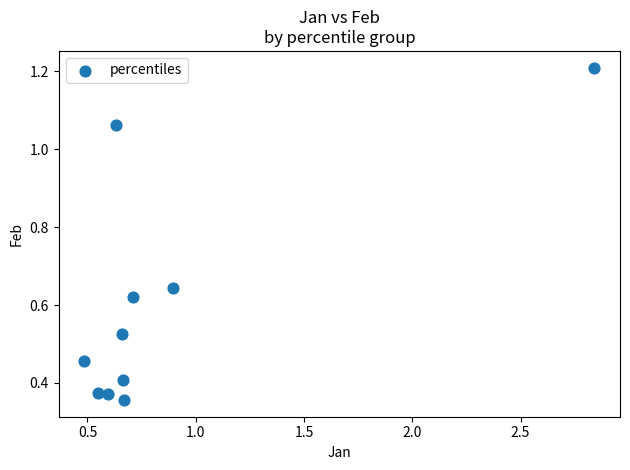

What is the range of X values (max minus min)?

2.4